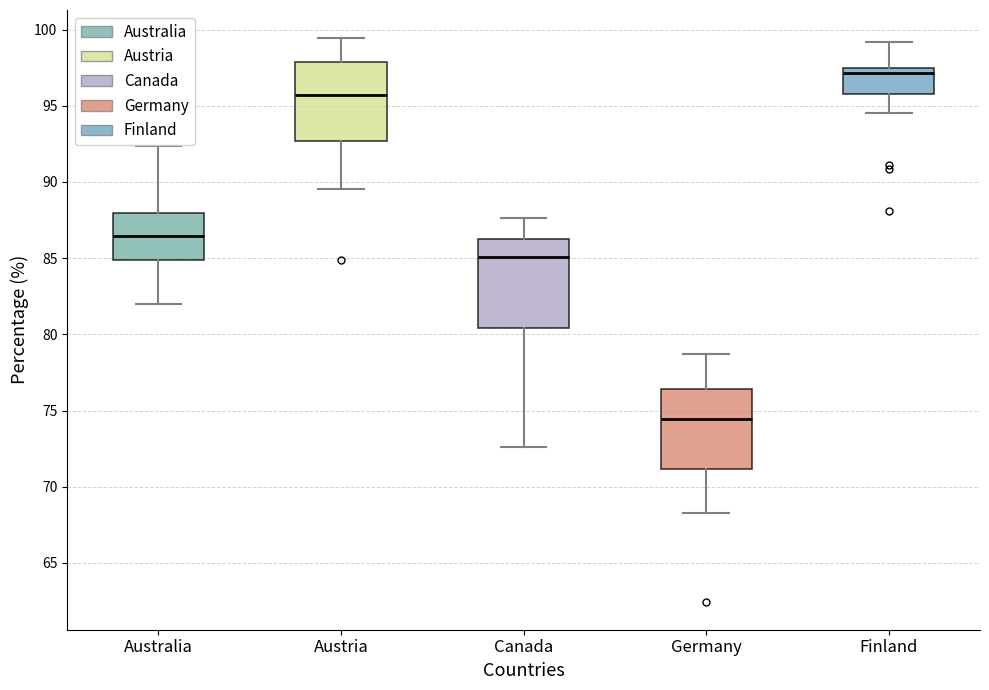

Reading left to right, transcribe this box plot: for each box, give where its median line is, the range the box spans, and where its two whiskers end, as read against the y-axis. The values are not printed on the chart, so give them approximately, as read against the axis.

Australia: median 86.5, box 85.0 to 88.0, whiskers 82.0 to 92.5
Austria: median 95.5, box 92.5 to 98.0, whiskers 89.5 to 99.5
Canada: median 85.0, box 80.5 to 86.0, whiskers 72.5 to 87.5
Germany: median 74.5, box 71.0 to 76.5, whiskers 68.0 to 78.5
Finland: median 97.0, box 95.5 to 97.5, whiskers 94.5 to 99.0